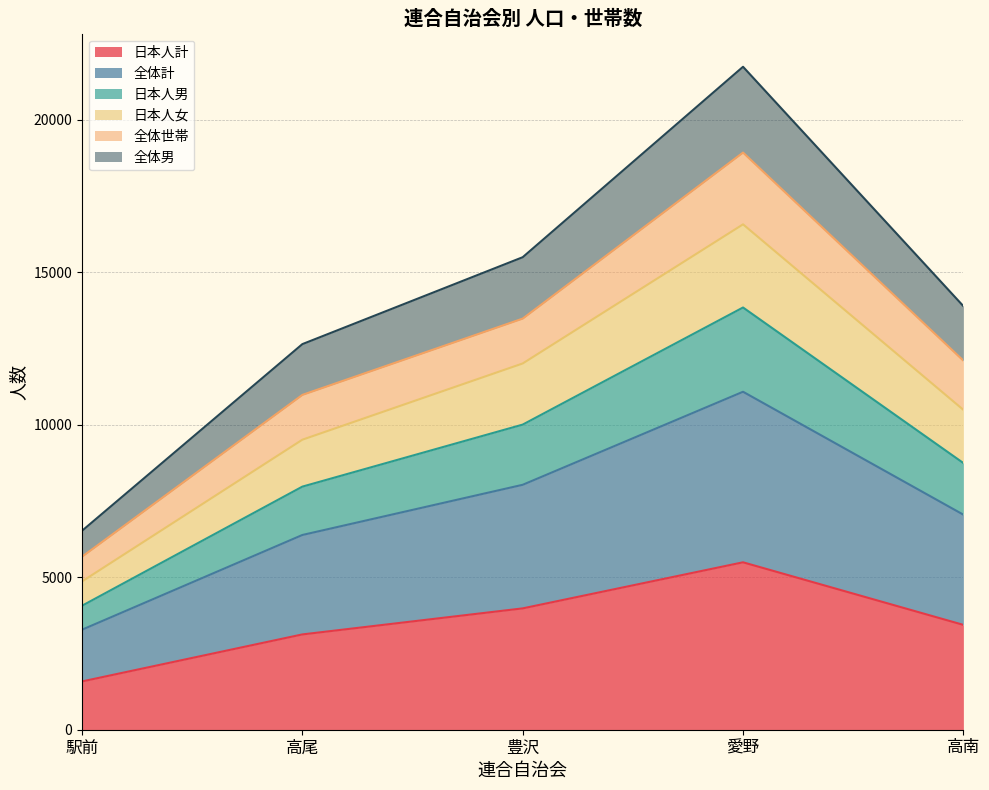

At which category is the sum across all series the highest?

愛野